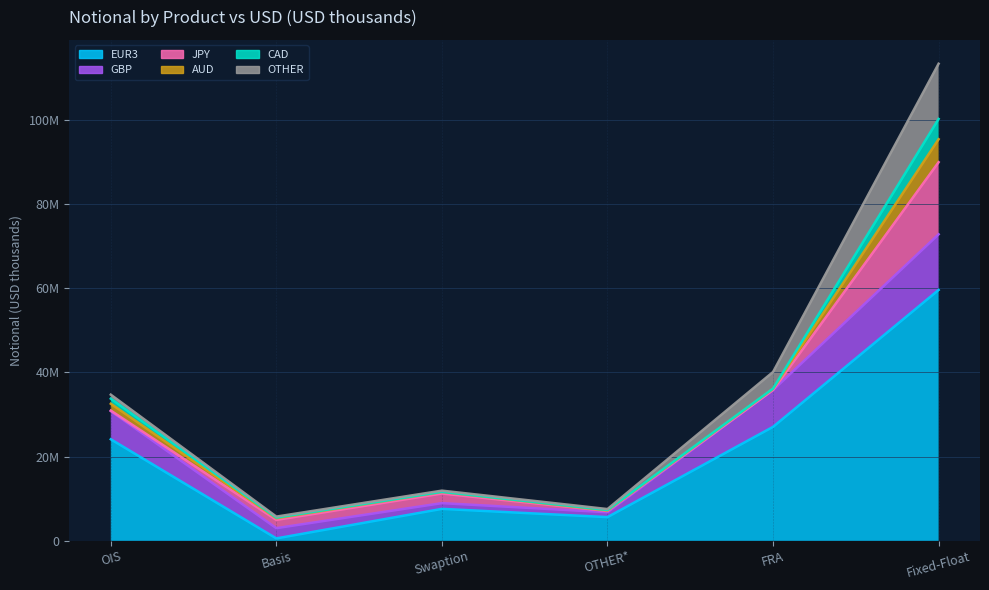

What are all the series names shown in the legend?

EUR3, GBP, JPY, AUD, CAD, OTHER